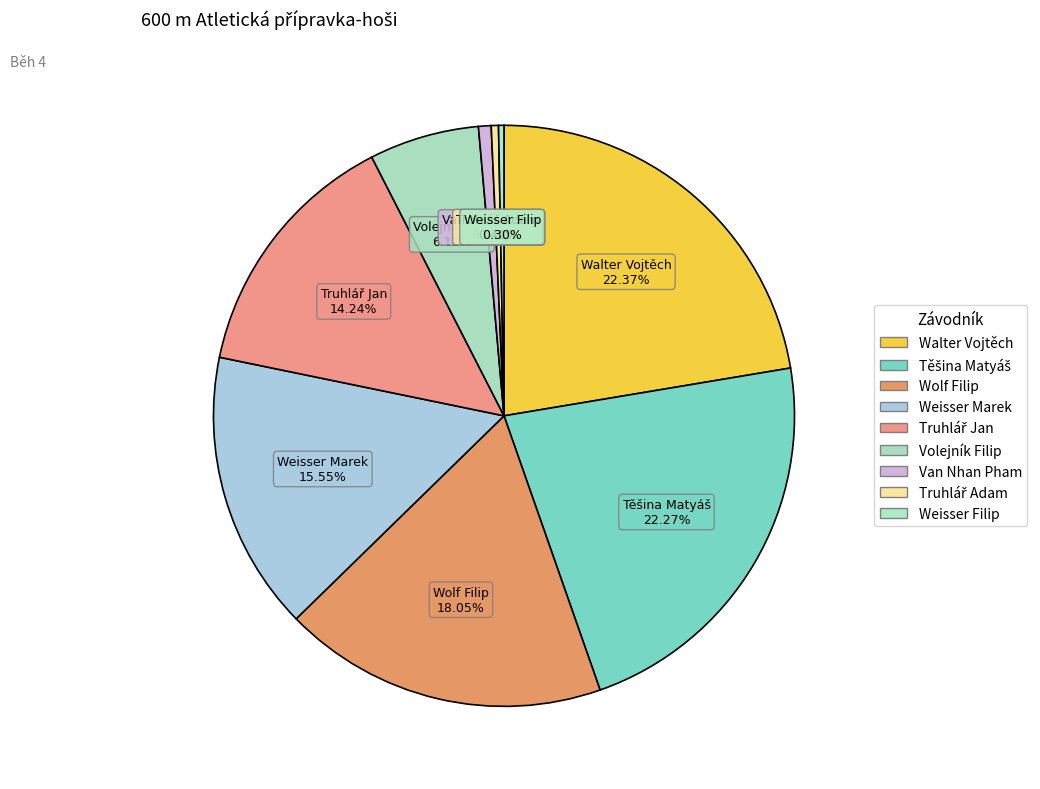

Is there any slice that represents more than half of the pie?

No